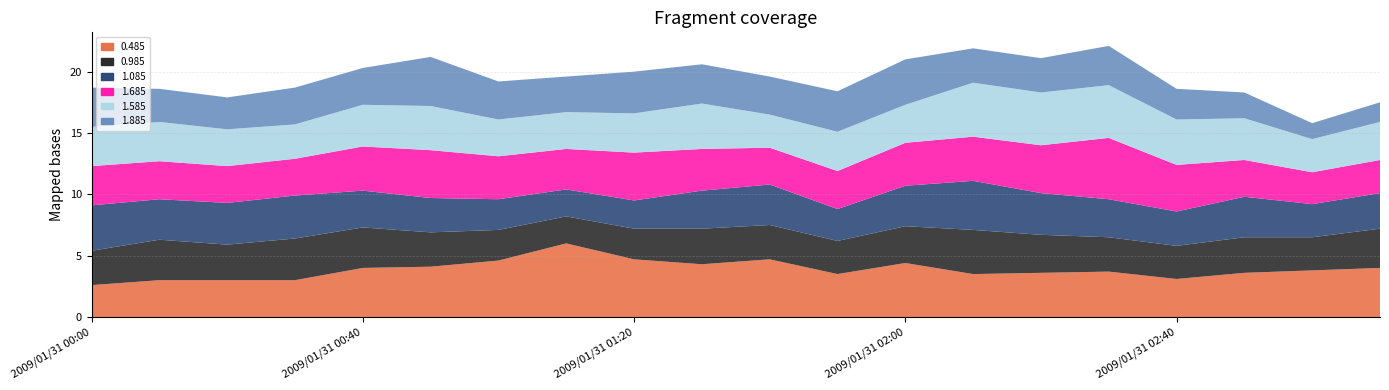

Reading left to right, what are all the values shown in this chart?

0.485: 2.6	3.0	3.0	3.0	4.0	4.1	4.6	6.0	4.7	4.3	4.7	3.5	4.4	3.5	3.6	3.7	3.1	3.6	3.8	4.0
0.985: 2.8	3.3	2.9	3.4	3.3	2.8	2.5	2.2	2.5	2.9	2.8	2.7	3.0	3.6	3.1	2.8	2.7	2.9	2.7	3.2
1.085: 3.7	3.3	3.4	3.5	3.0	2.8	2.5	2.2	2.3	3.1	3.3	2.6	3.3	4.0	3.4	3.1	2.8	3.3	2.7	2.9
1.685: 3.2	3.1	3.0	3.0	3.6	3.9	3.5	3.3	3.9	3.4	3.0	3.1	3.5	3.6	3.9	5.0	3.8	3.0	2.6	2.7
1.585: 3.2	3.2	3.0	2.8	3.4	3.6	3.0	3.0	3.2	3.7	2.7	3.2	3.1	4.4	4.3	4.3	3.7	3.4	2.7	3.1
1.885: 3.2	2.7	2.6	3.0	3.0	4.0	3.1	2.9	3.4	3.2	3.1	3.3	3.7	2.8	2.8	3.2	2.5	2.1	1.3	1.6